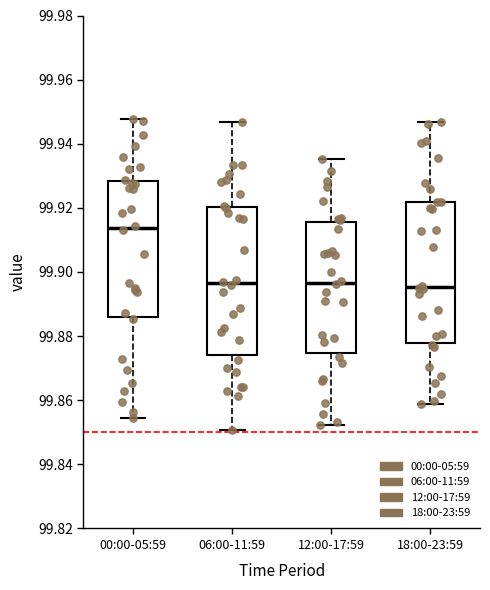

Which box is the tallest, from its lower edge to its upper edge?

06:00-11:59